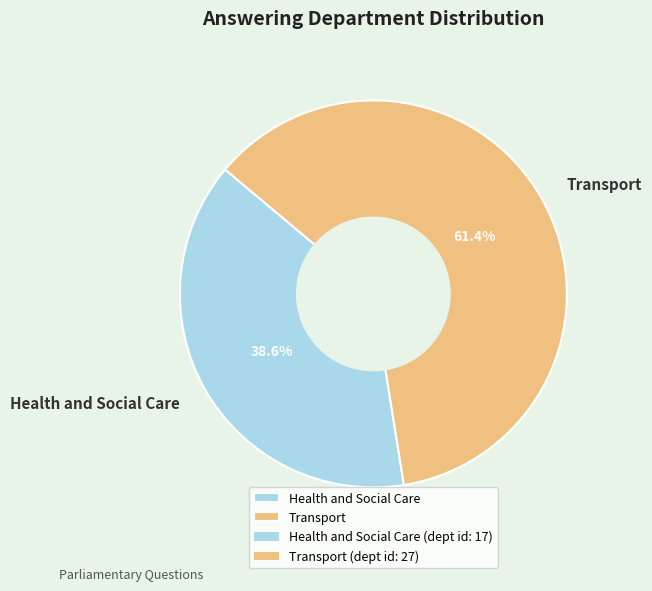

What percentage is NOT represented by Transport?

38.6%